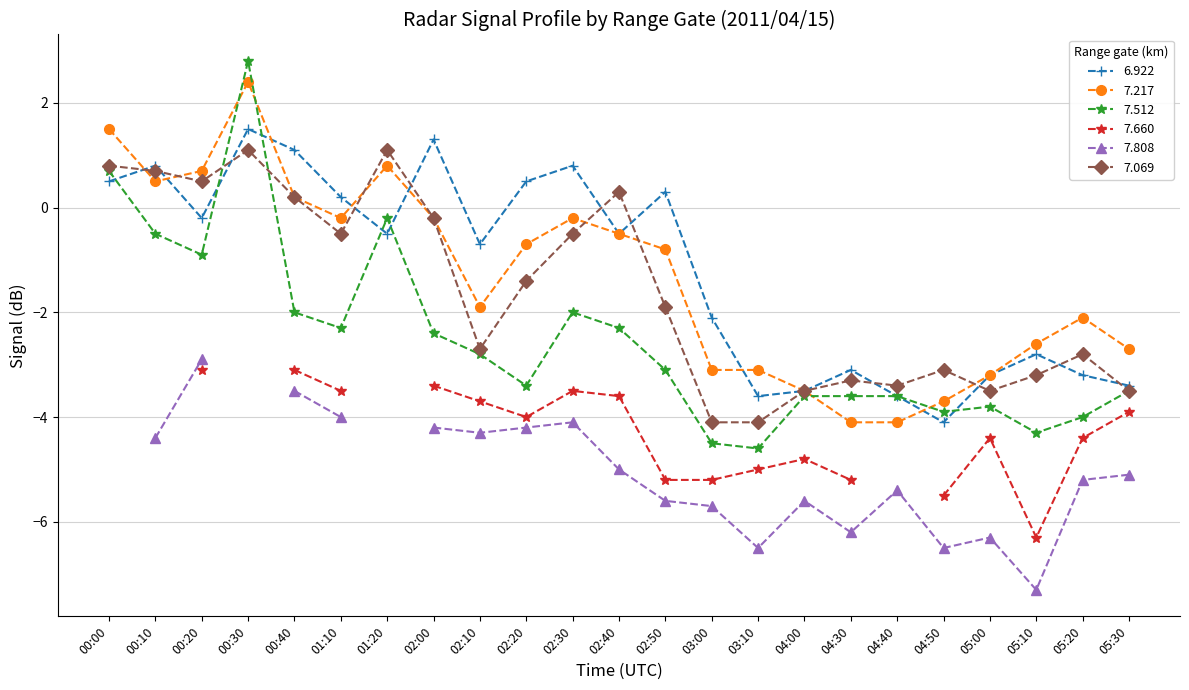

What is the value of the 7.512 point at the 11th from the left?

-2.0